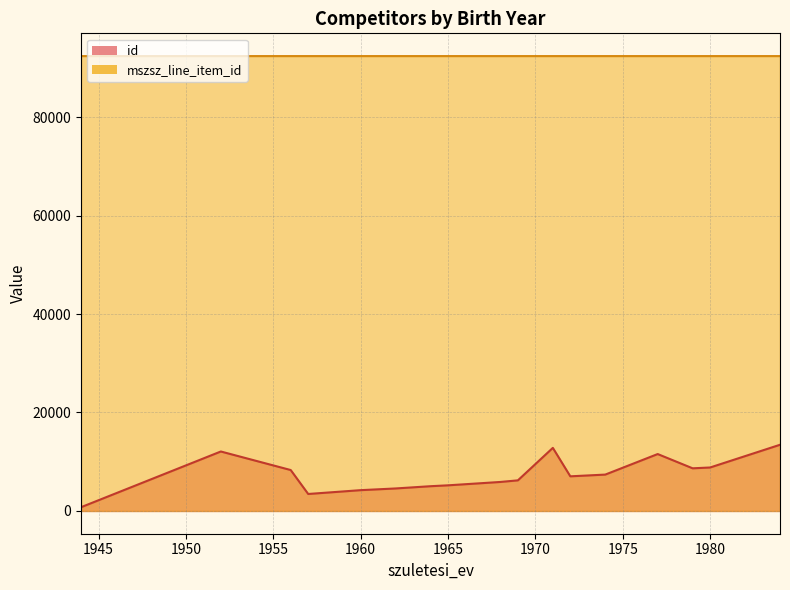

How many data points in mszsz_line_item_id are less than 92380?

8